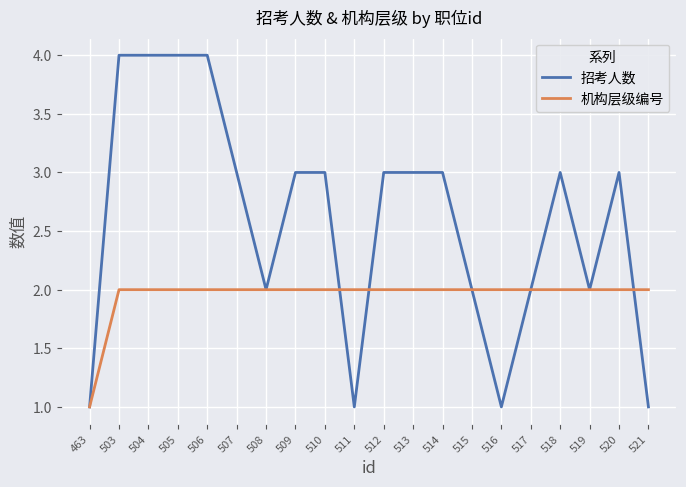

Does the chart display data point markers on the line(s)?

No